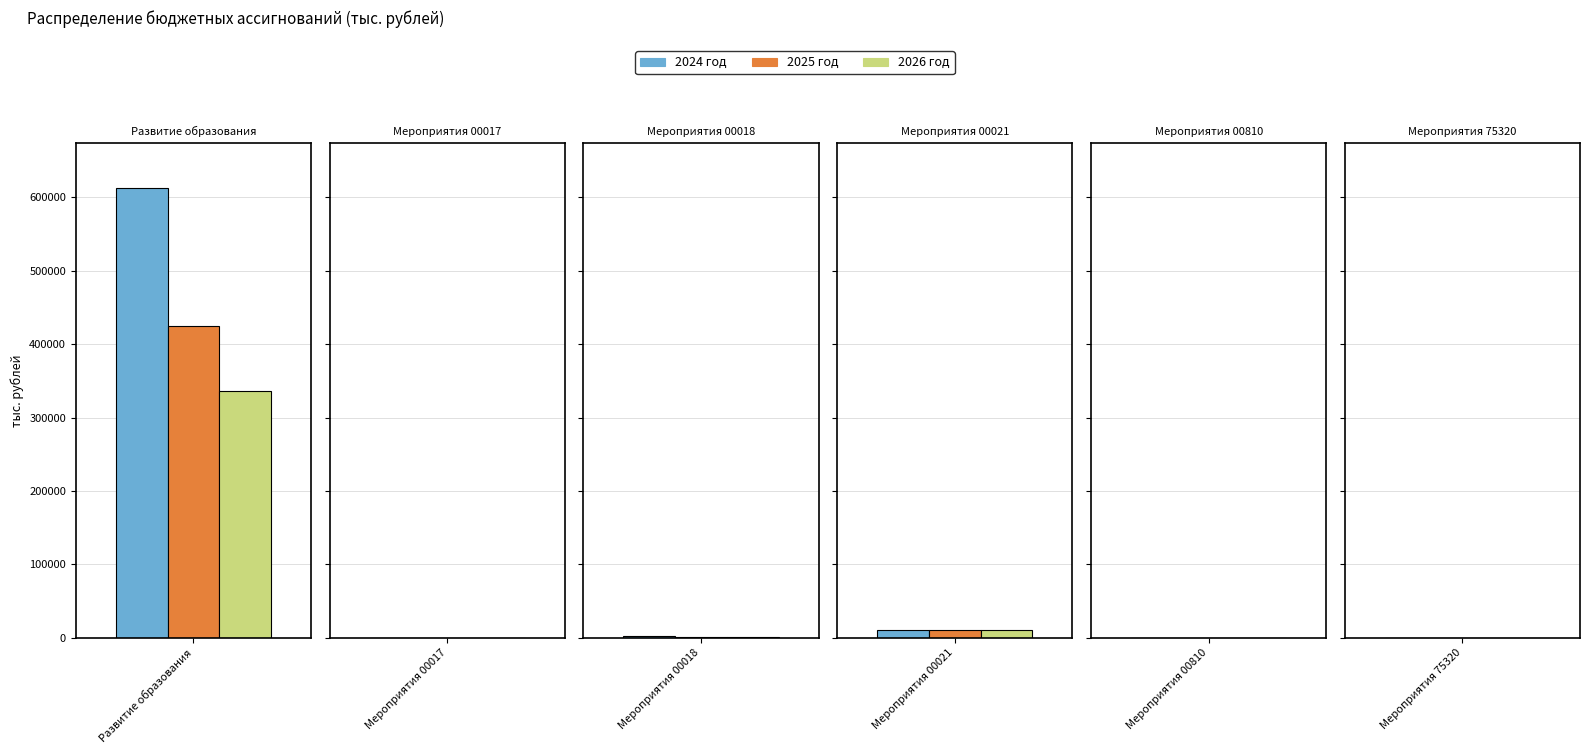

What position from the right is Мероприятия 00021?

3